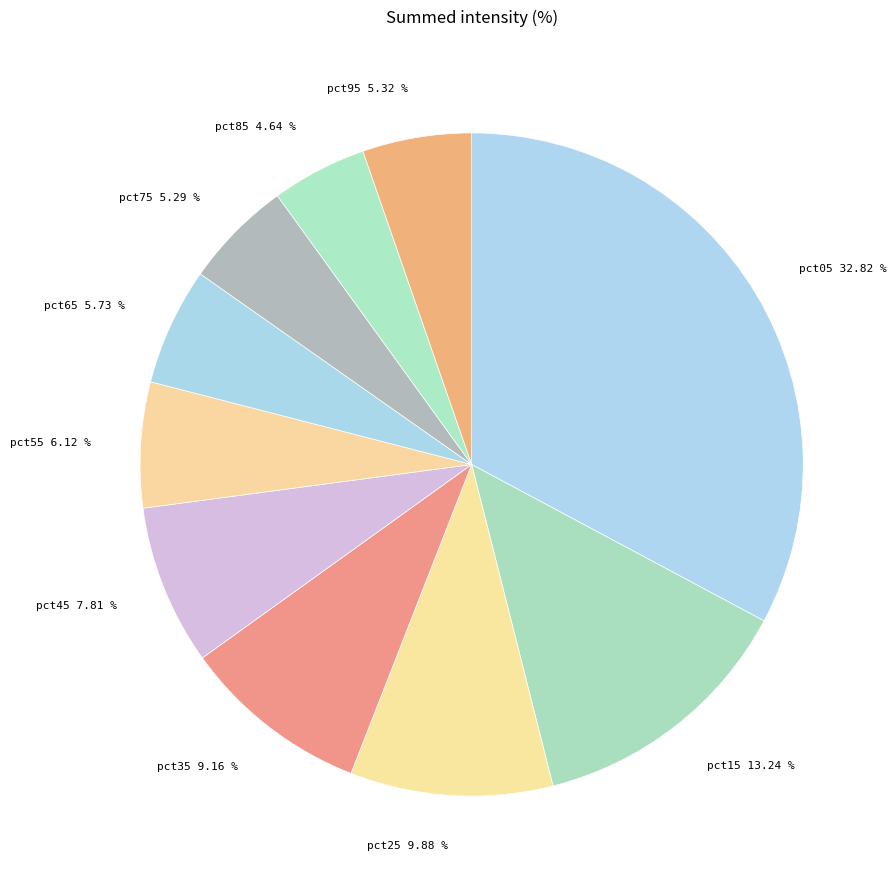

Combined, do pct95 and pct05 account for over 50%?

No